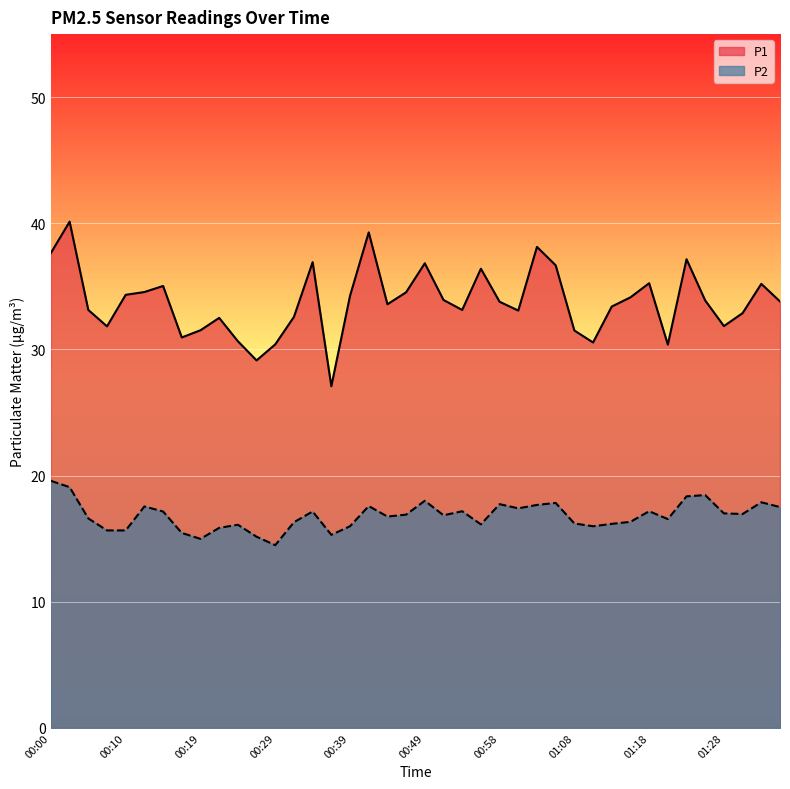

True or false: P2 and P1 intersect in this chart.

False